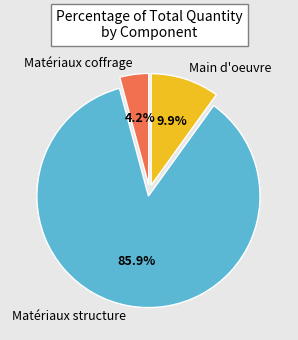

Combined, what portion of the pie is Main d'oeuvre and Matériaux structure?

95.8%